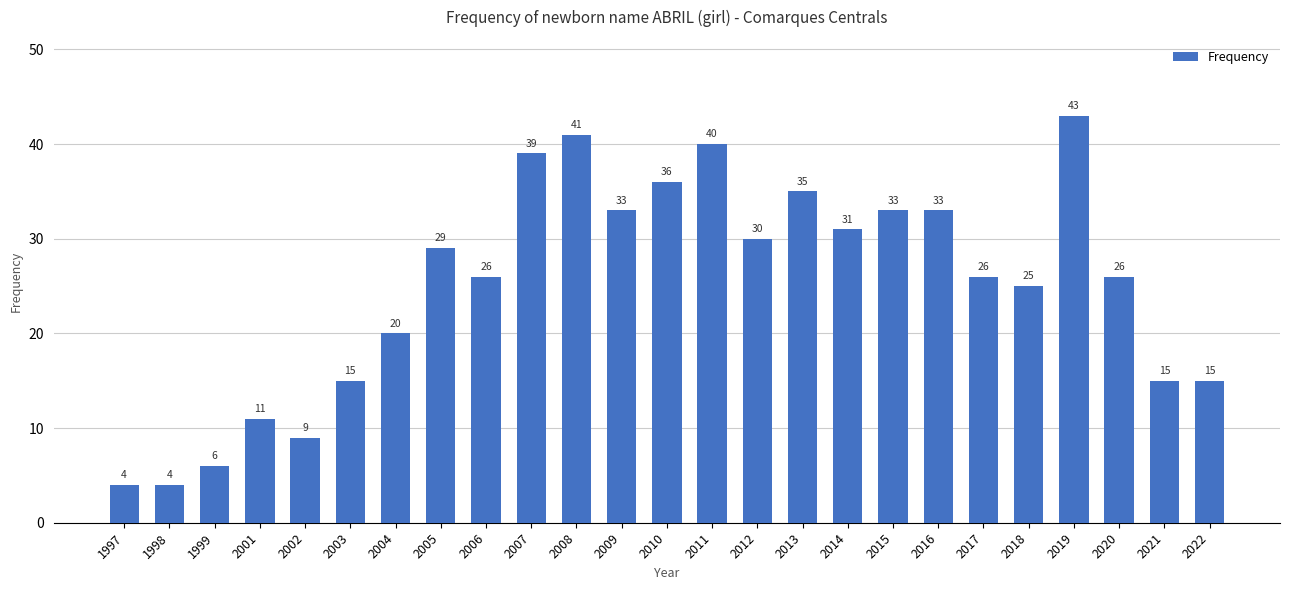

Reading right to left, transcribe all the data shown in this chart.

2022=15	2021=15	2020=26	2019=43	2018=25	2017=26	2016=33	2015=33	2014=31	2013=35	2012=30	2011=40	2010=36	2009=33	2008=41	2007=39	2006=26	2005=29	2004=20	2003=15	2002=9	2001=11	1999=6	1998=4	1997=4